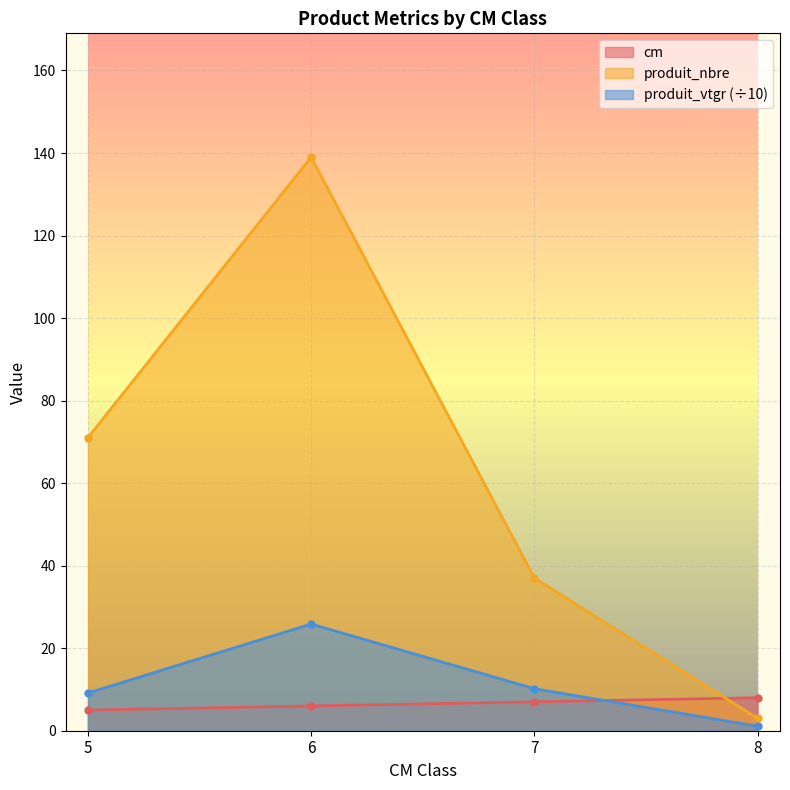

Reading right to left, transcribe all the data shown in this chart.

cm: 8.0	7.0	6.0	5.0
produit_nbre: 3.0	37.0	139.0	71.0
produit_vtgr: 1.1	10.2	25.9	9.1